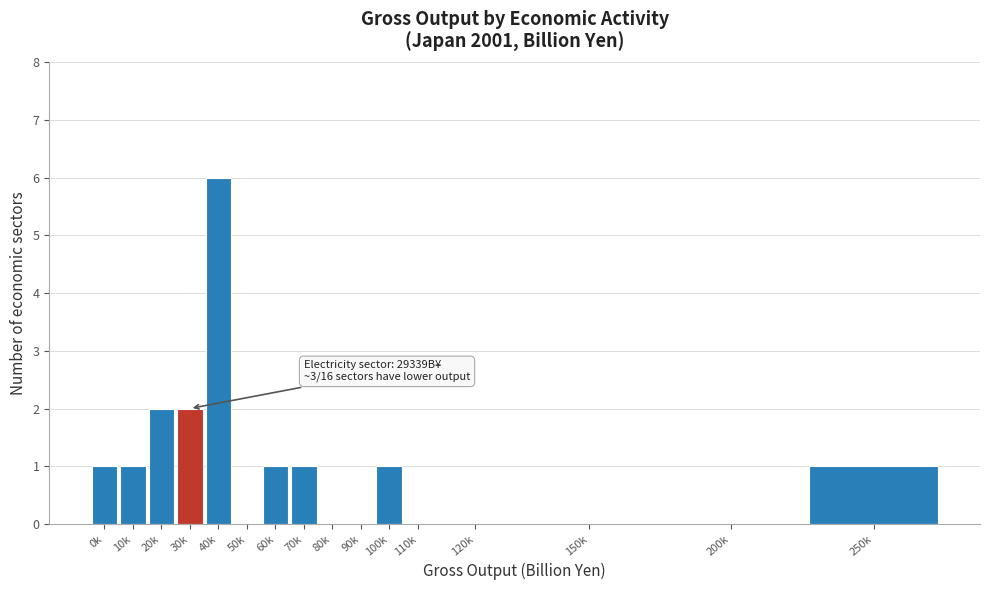

Reading left to right, transcribe all the data shown in this chart.

0k=1	10k=1	20k=2	30k=2	40k=6	50k=0	60k=1	70k=1	80k=0	90k=0	100k=1	110k=0	120k=0	150k=0	200k=0	250k=1